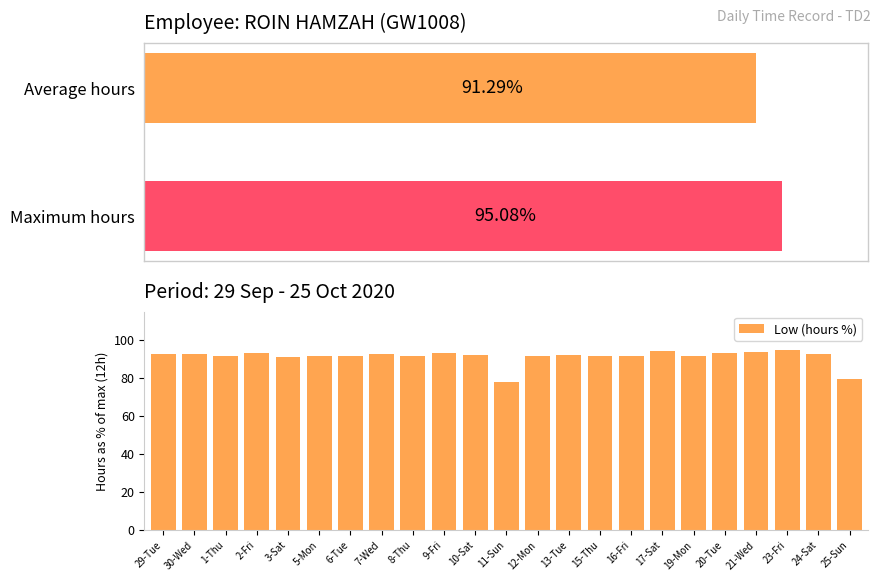

What is the difference between the maximum and minimum values?

17.1